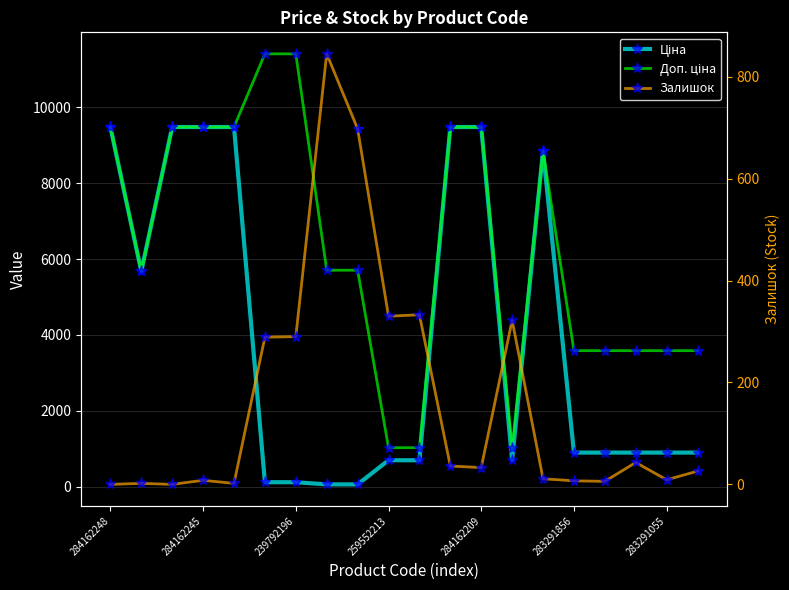

What is the sum of all Залишок values?

3290.0